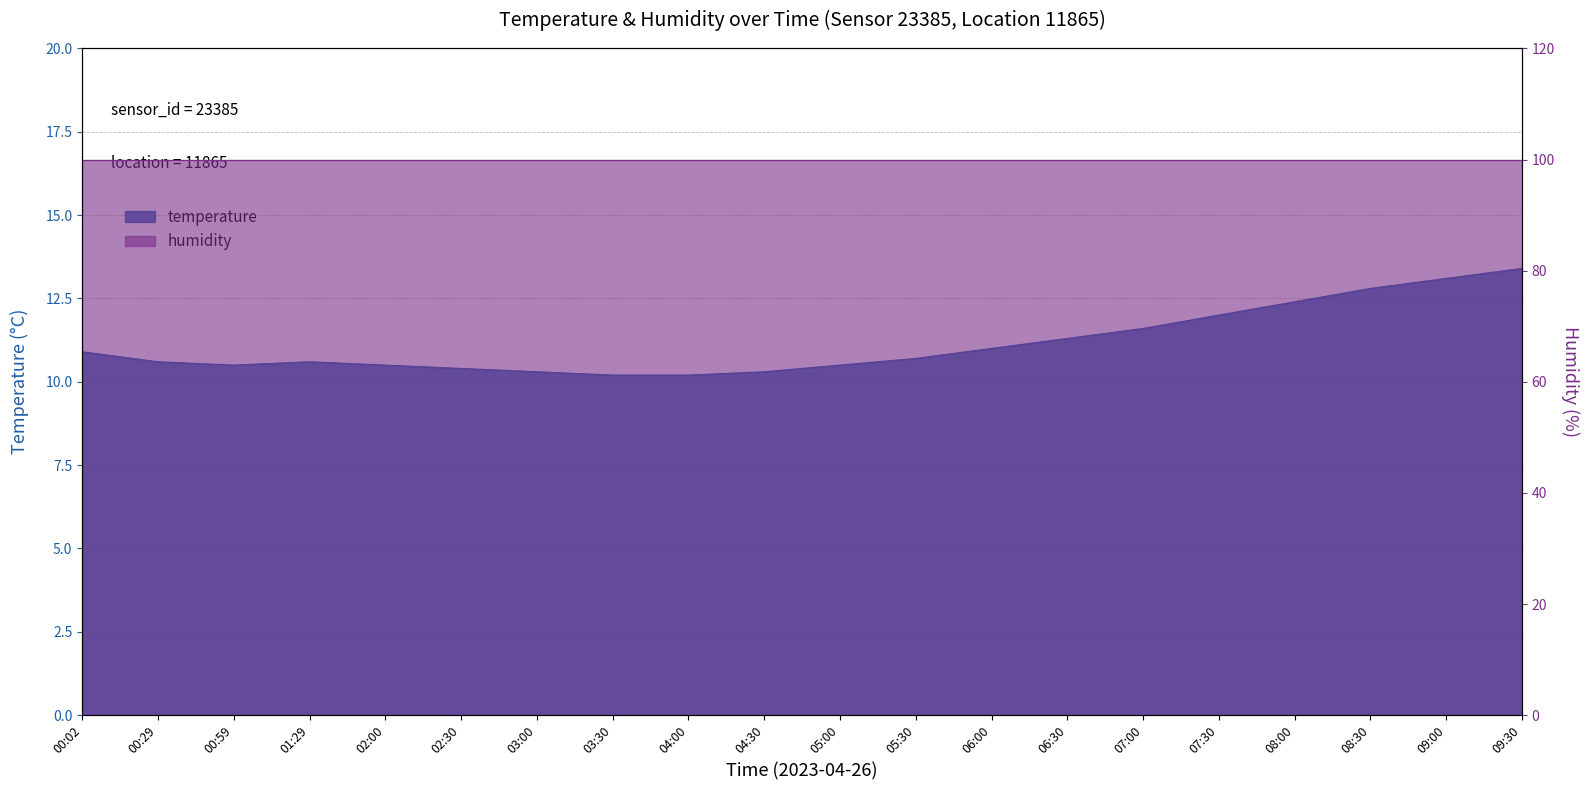

Does the chart display data point markers on the line(s)?

No